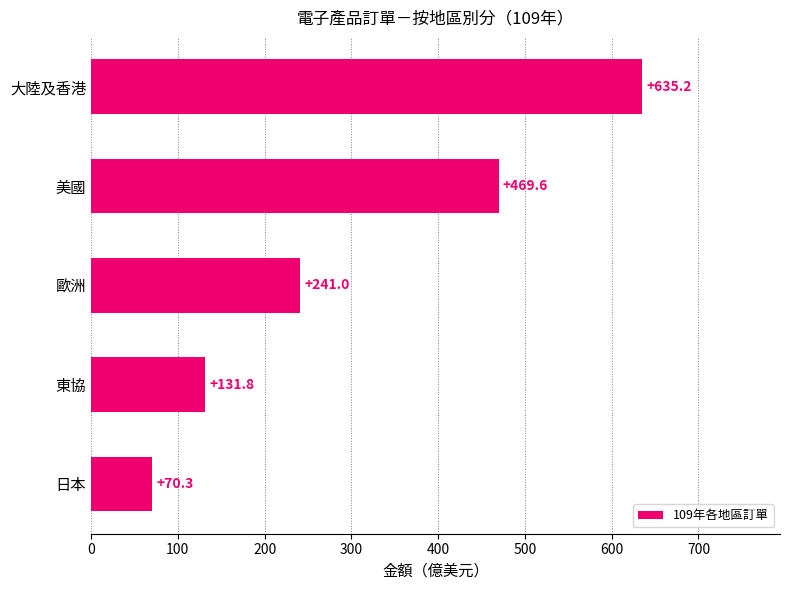

What is the sum of all values?

1548.0